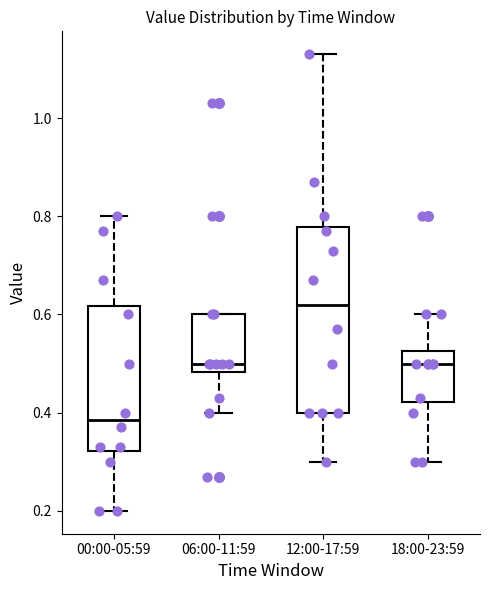

Which box is the tallest, from its lower edge to its upper edge?

12:00-17:59